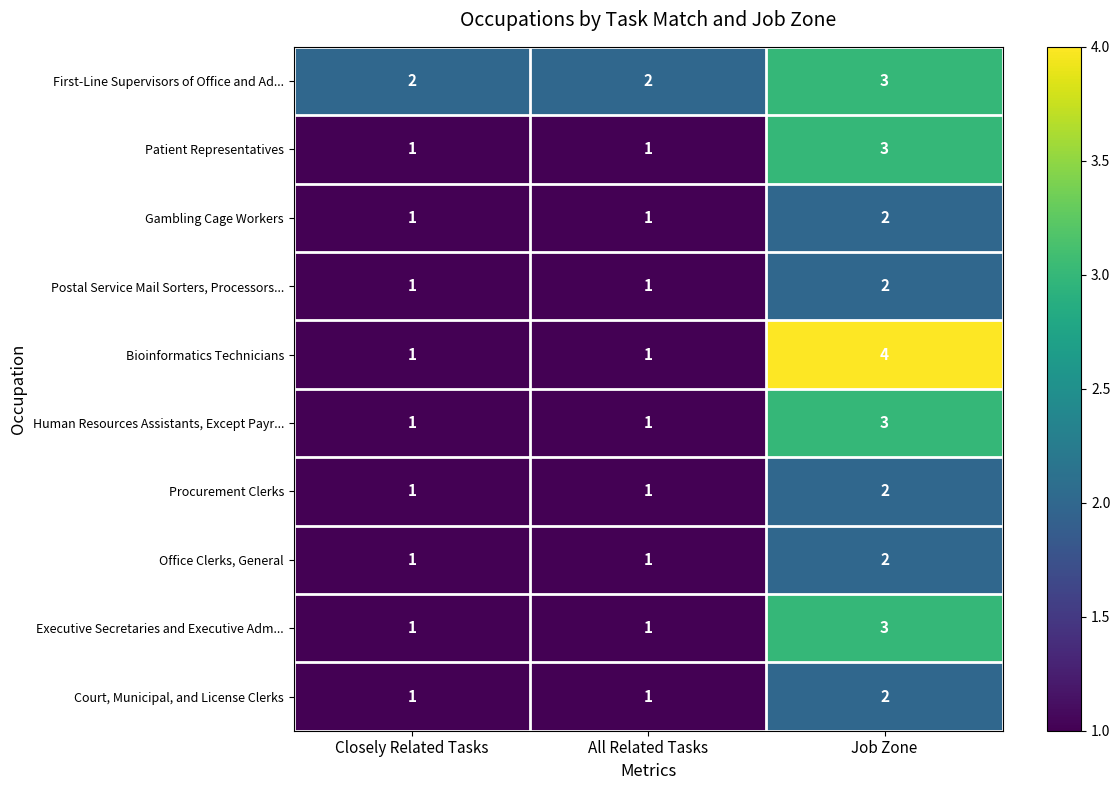

Is it true that Bioinformatics Technicians equals 0 at All Related Tasks?

False